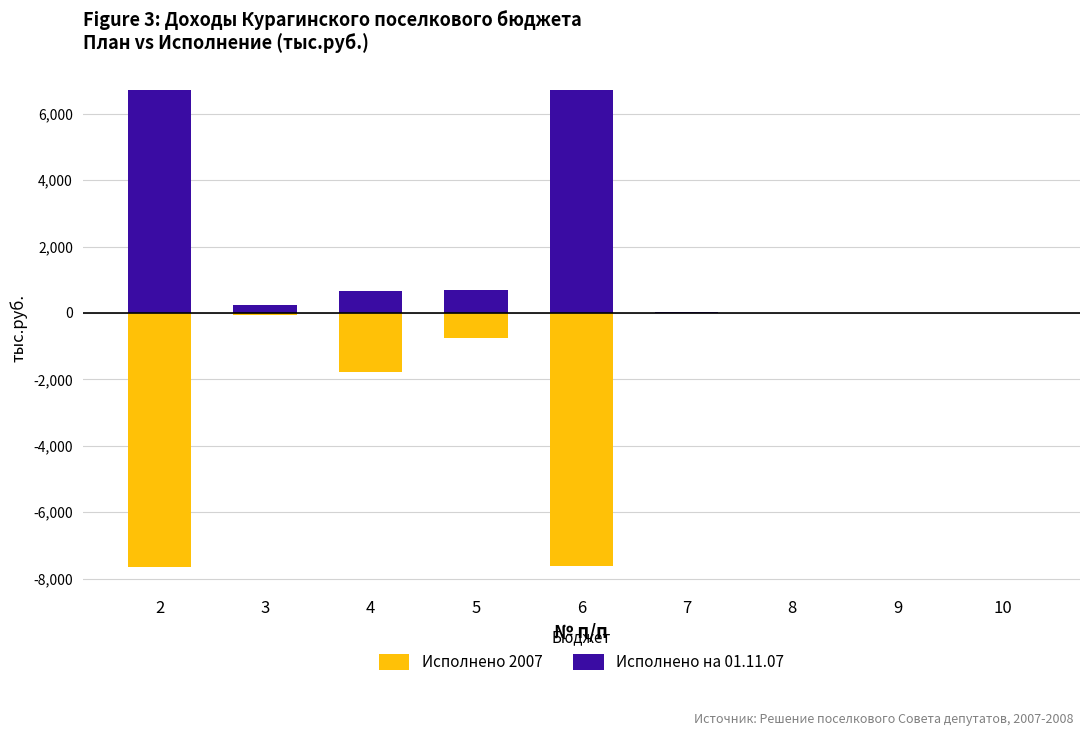

At which label does Исполнено на 01.11.07 first exceed 250?

2